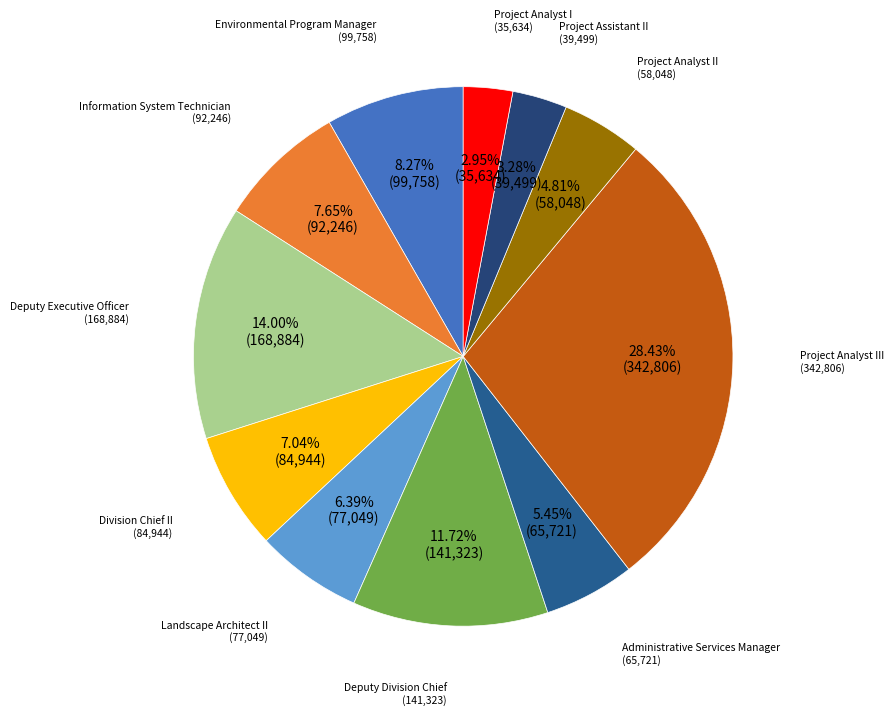

Does any single category account for the majority?

No